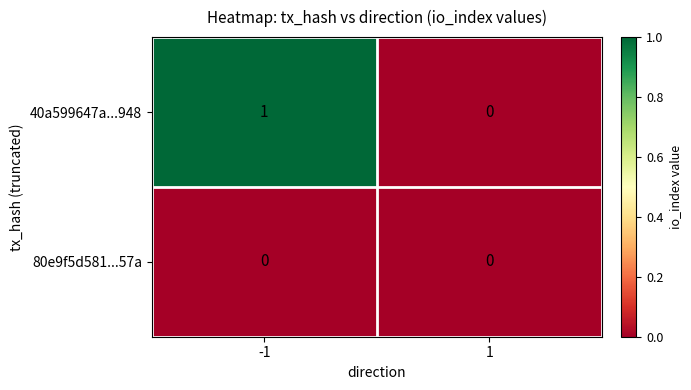

Reading right to left, extract all data points from this chart.

40a599647a...948: 0	1
80e9f5d581...57a: 0	0